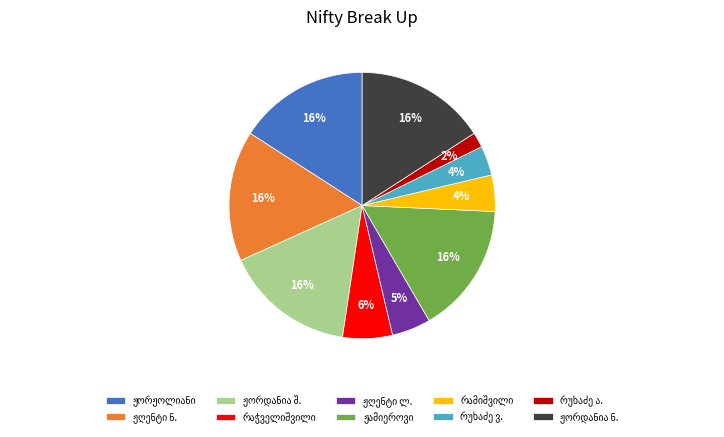

Does any single category account for the majority?

No